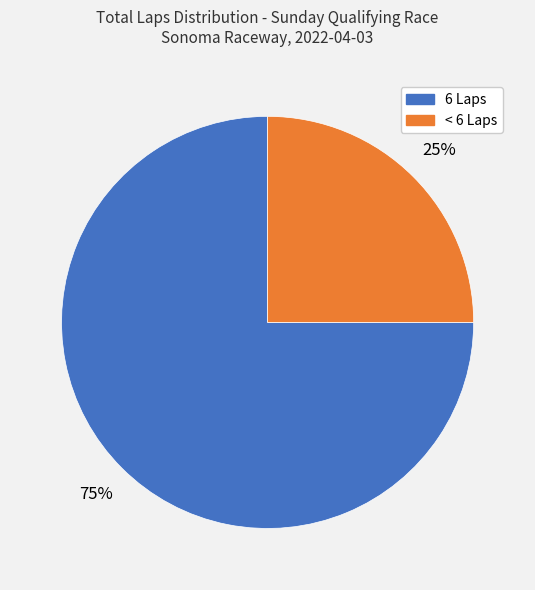

To the nearest percent, what is the difference between the largest and smallest slice percentages?

50%